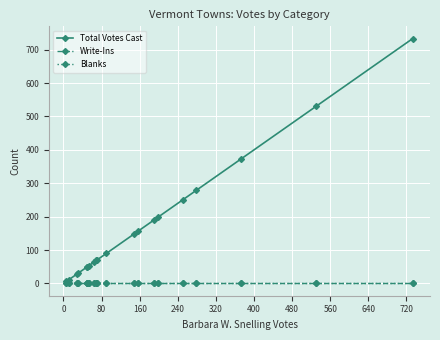

Is this an area chart (filled region under the line)?

No